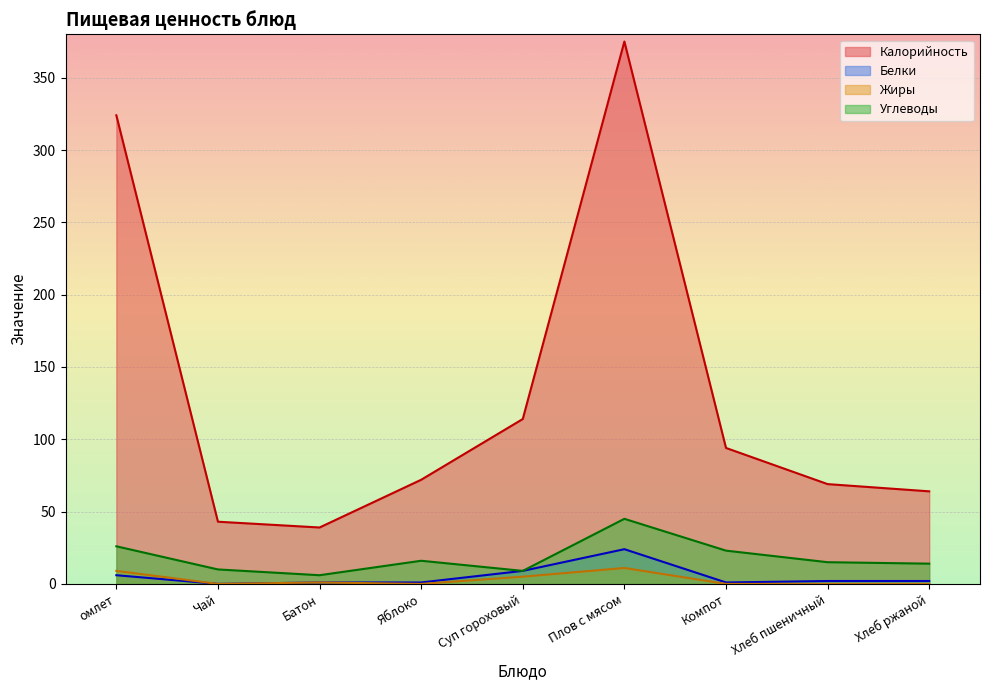

True or false: Жиры has more than 0 points higher than both neighbors.

True